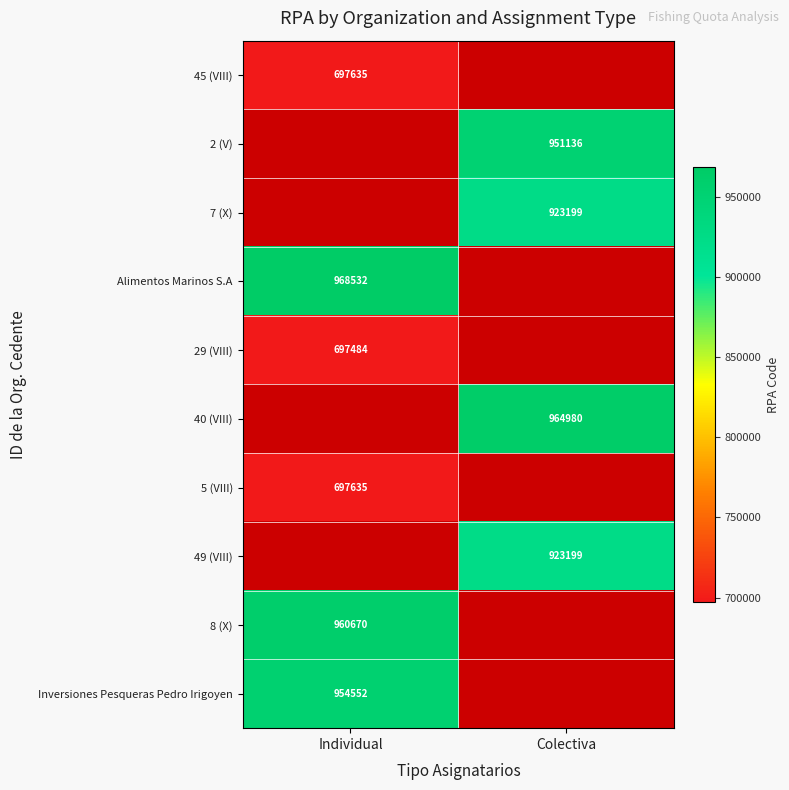

What is the minimum value shown in the chart?

697484.0